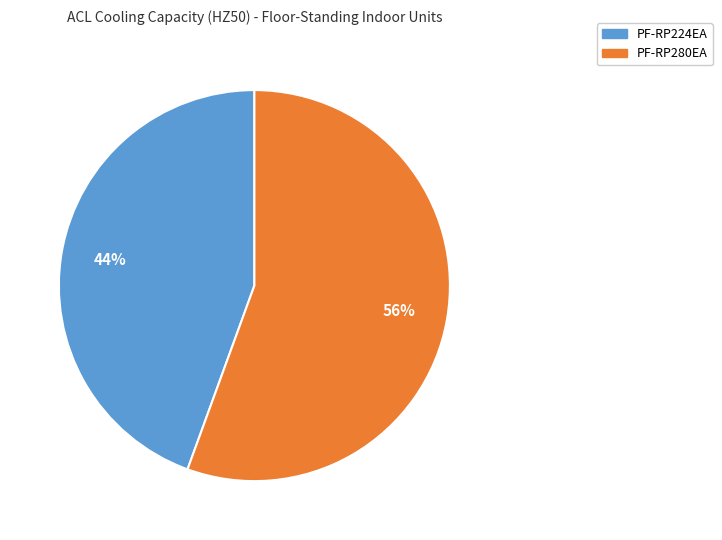

Which slice is the largest?

PF-RP280EA